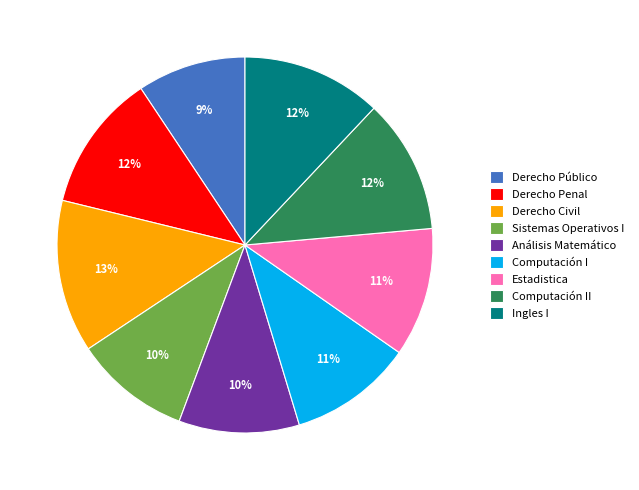

Approximately how many times larger is the value at Estadistica compared to Derecho Público?

1.2